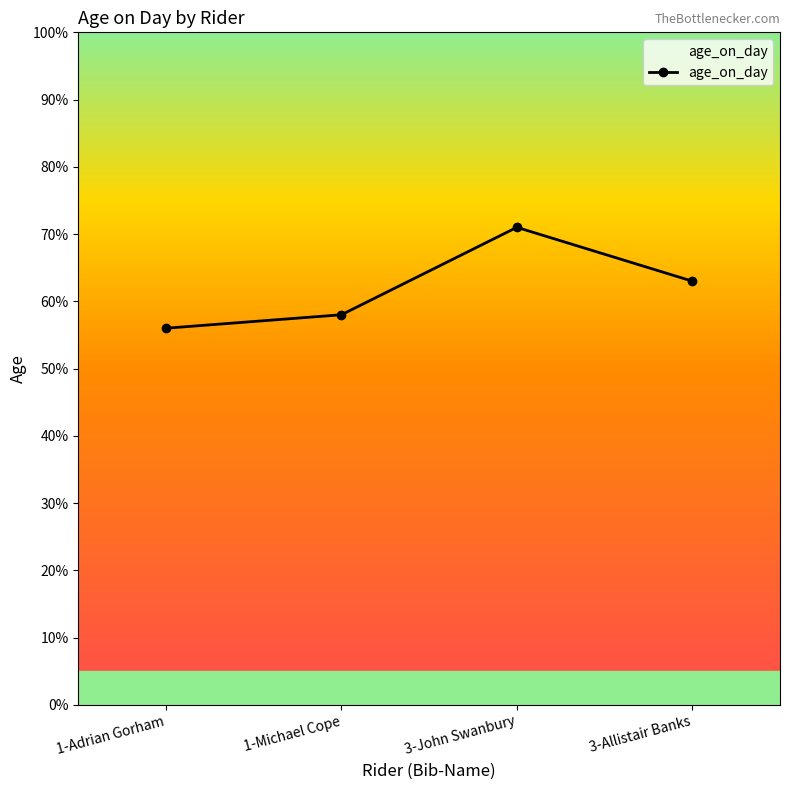

What is the maximum value shown in the chart?

71